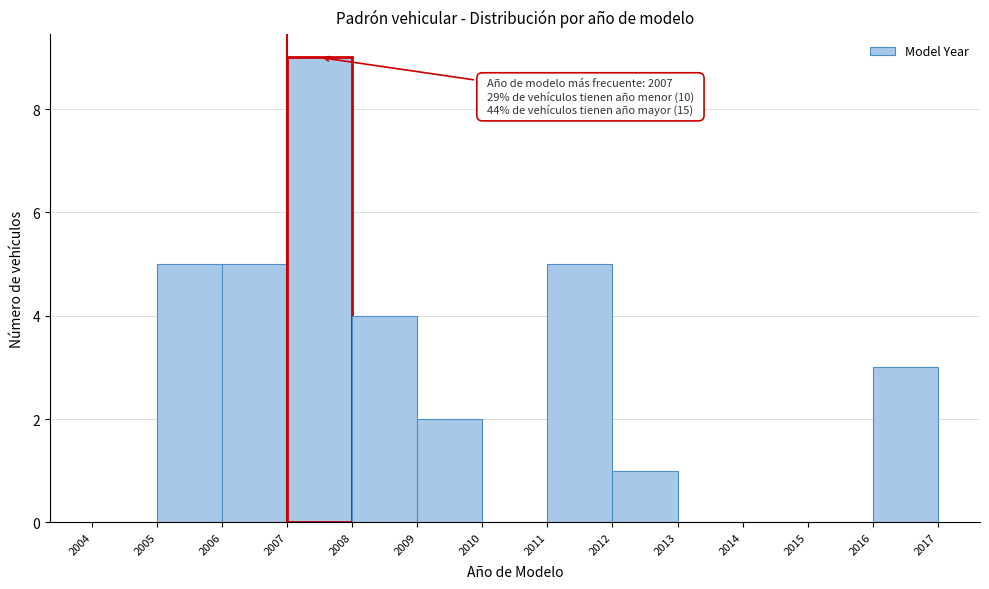

Which range on the x-axis has the tallest bar?

2007 to 2008